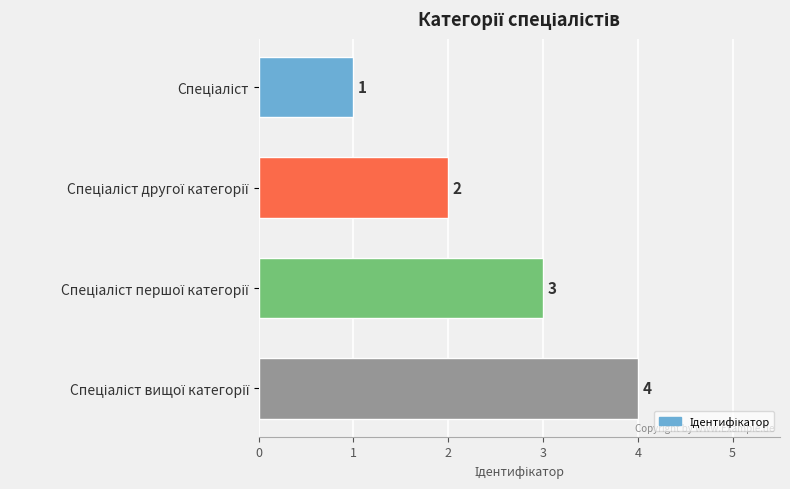

How many values are between 2 and 4?

3